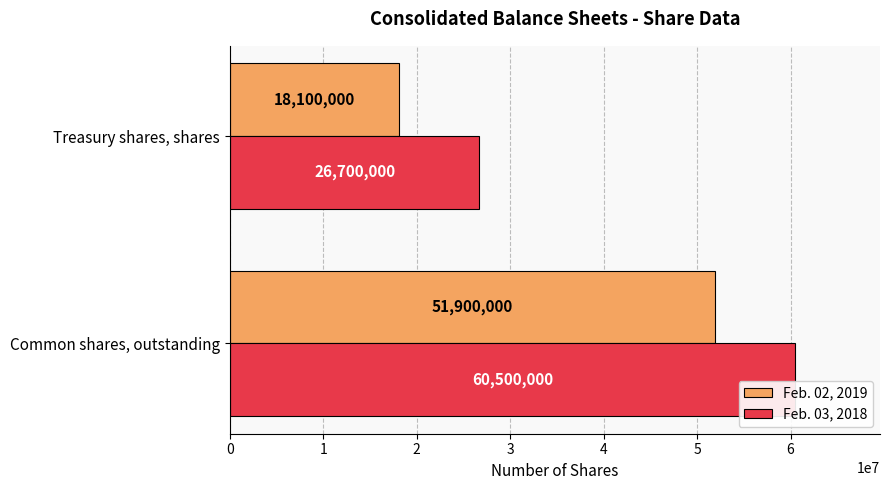

What is the difference between the highest and lowest values at Common shares, outstanding?

8600000